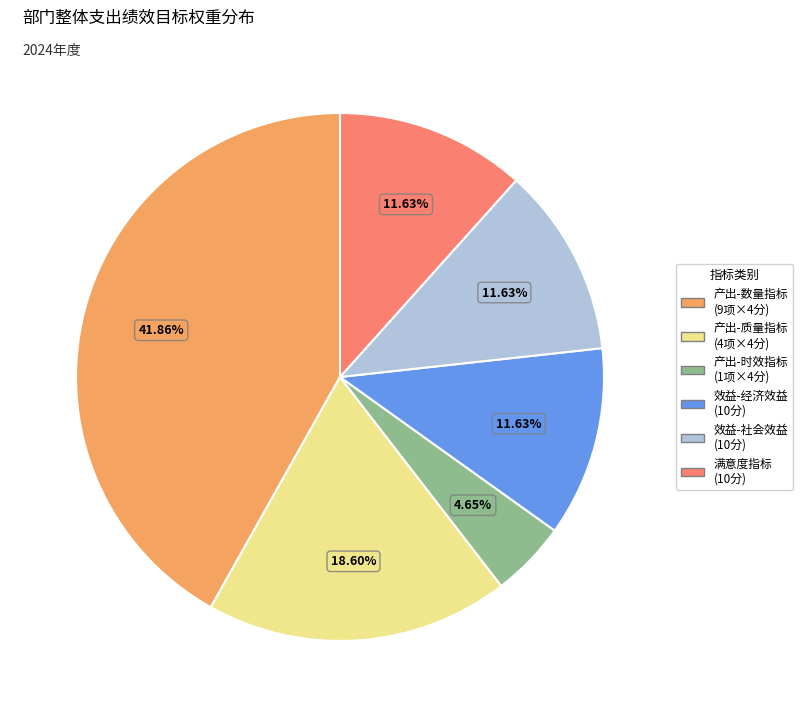

Combined, do 产出-质量指标 (4项×4分) and 效益-社会效益 (10分) account for over 50%?

No